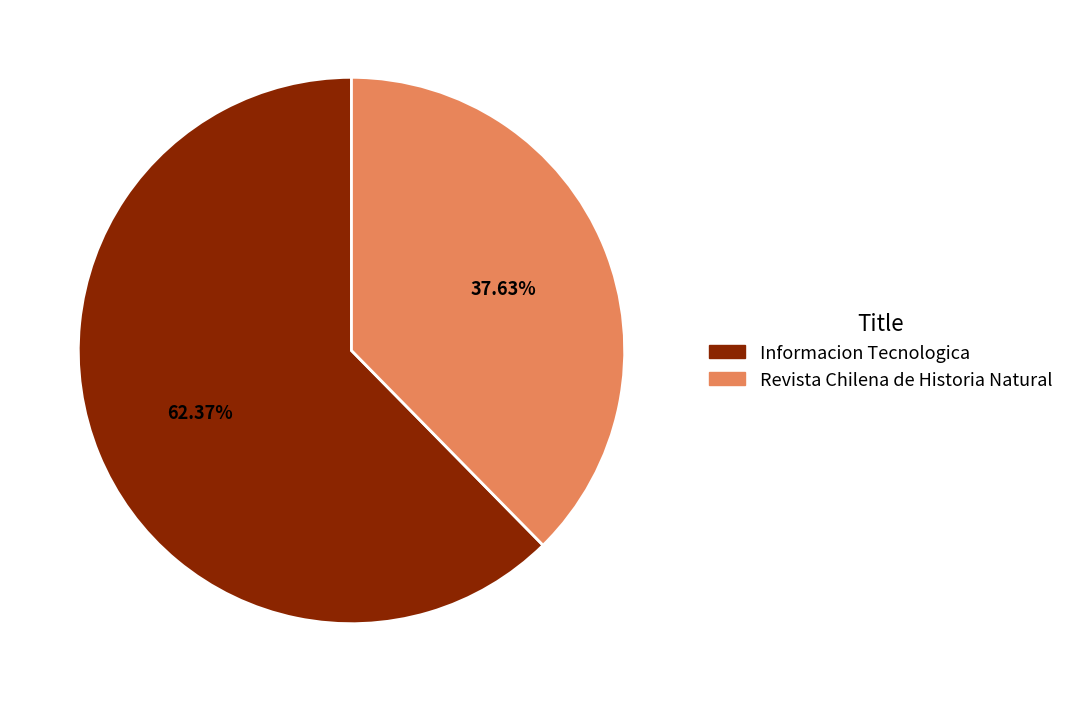

What percentage do Informacion Tecnologica and Revista Chilena de Historia Natural together represent?

100.0%